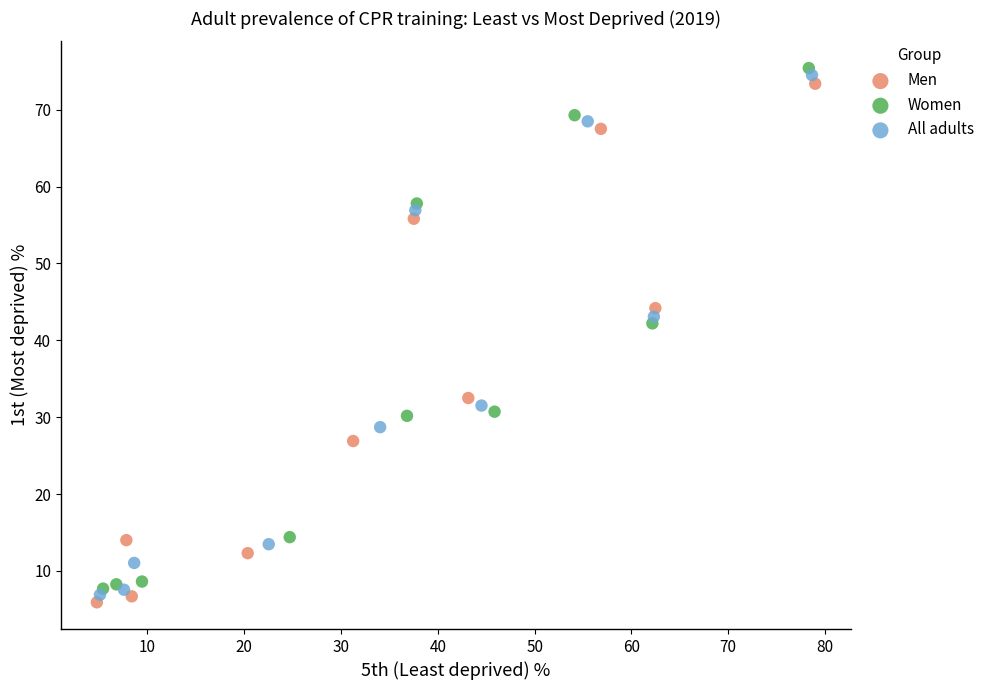

Which series has the widest spread of Y values?

Women